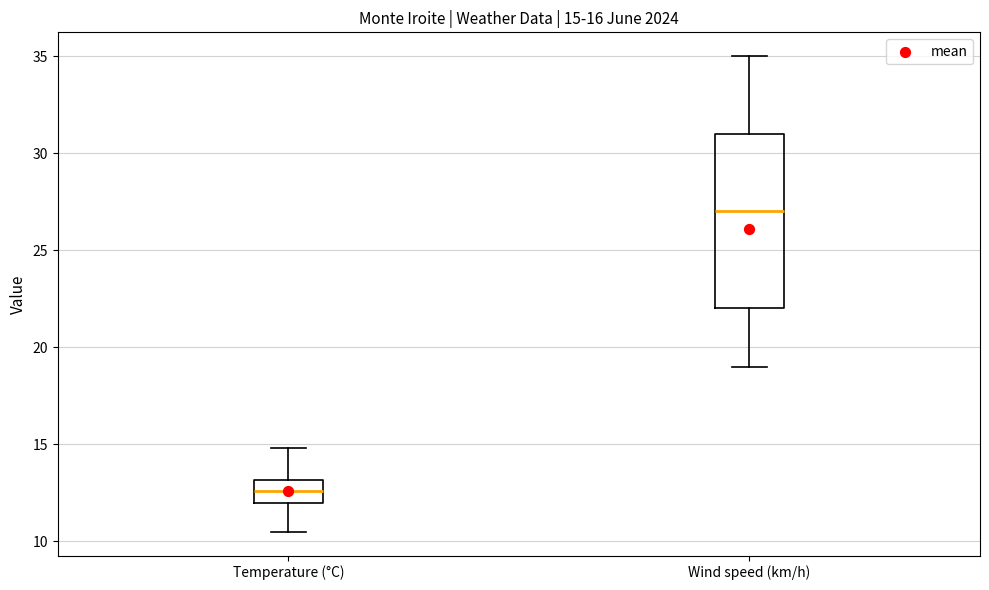

Which box's median line is the highest?

Wind speed (km/h)